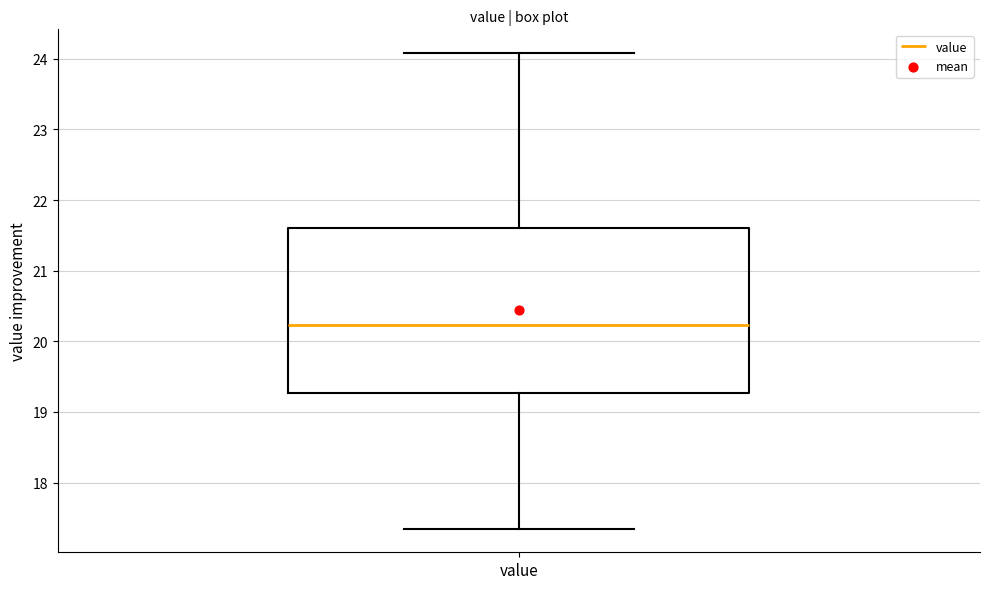

Read this box plot against the y-axis: the position of the median line, the range covered by the box, and the ends of both whiskers. The values are not printed on the chart, so give them approximately, as read against the axis.

median 20.2, box 19.3 to 21.6, whiskers 17.4 to 24.1